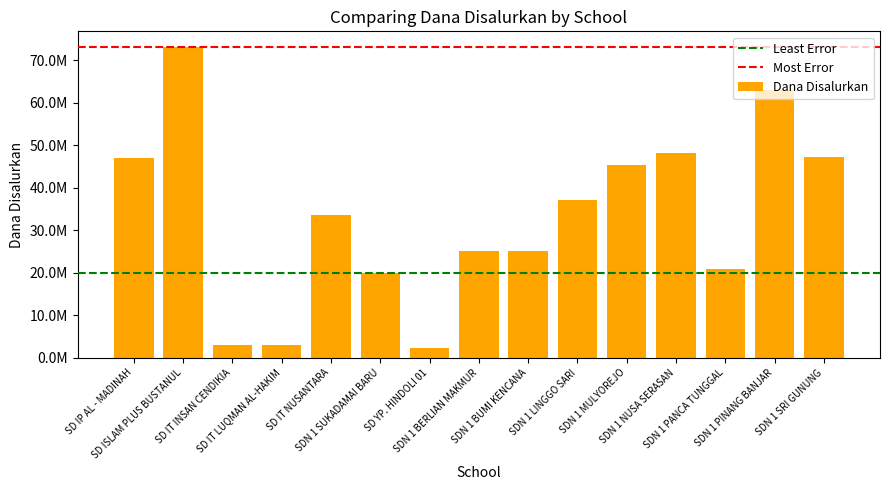

At which category does the chart reach its minimum across all series?

SD YP. HINDOLI 01